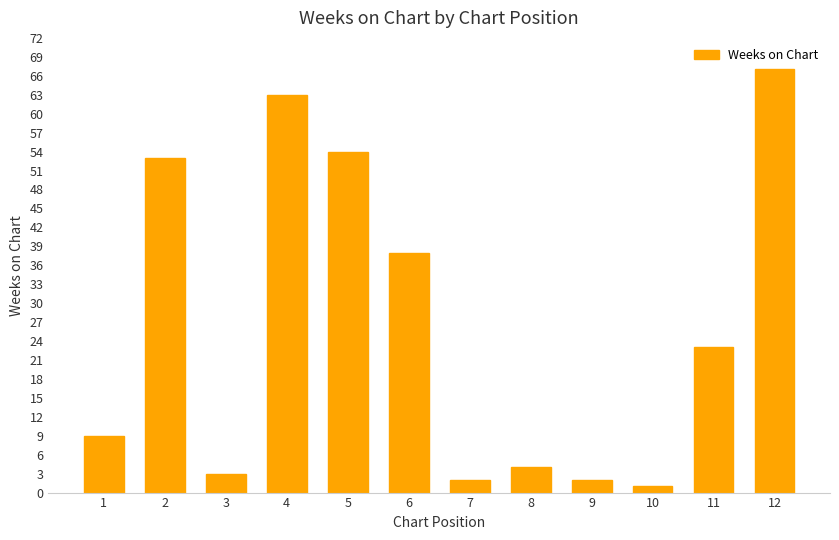

What is the smallest value displayed?

1